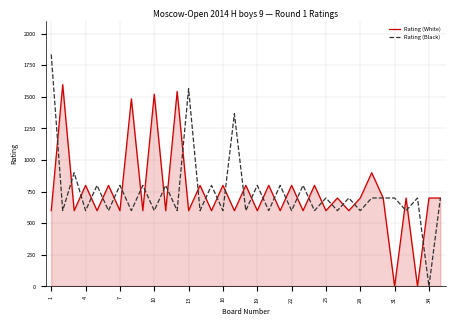

How many lines are shown in the chart?

2